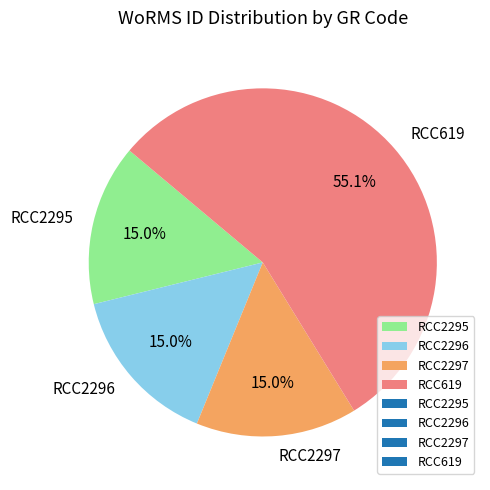

How many slices are in this pie chart?

4